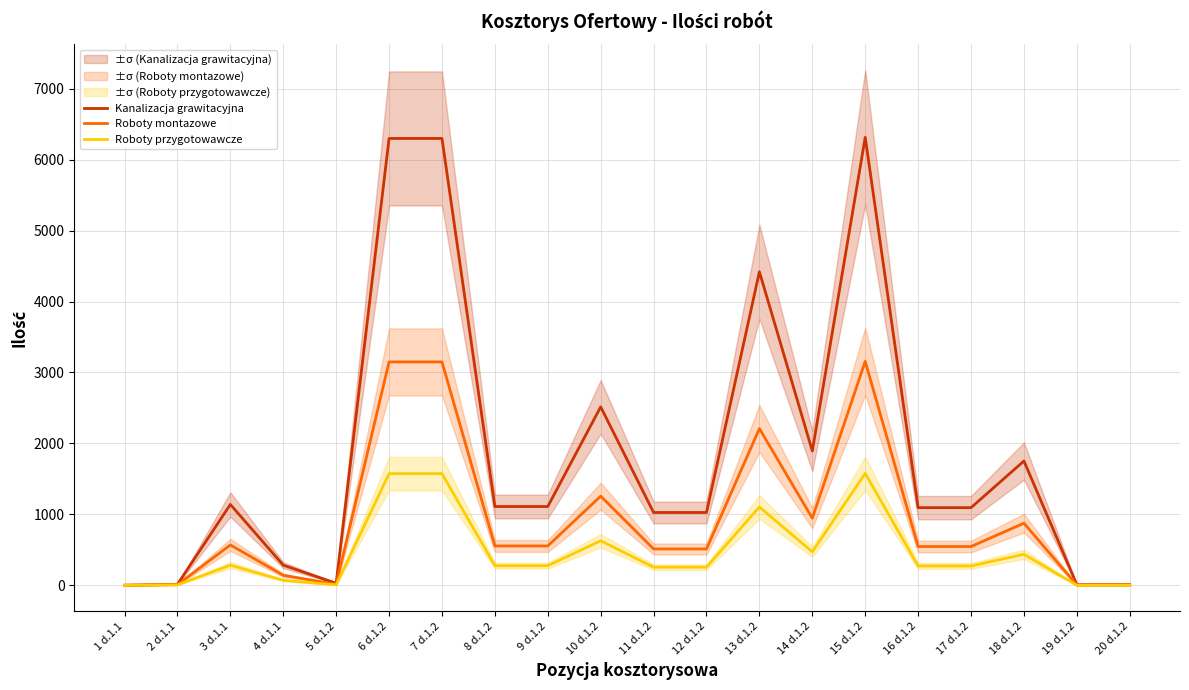

Is the value of Roboty montazowe at 18 d.1.2 greater than the value of Kanalizacja grawitacyjna at 5 d.1.2?

Yes